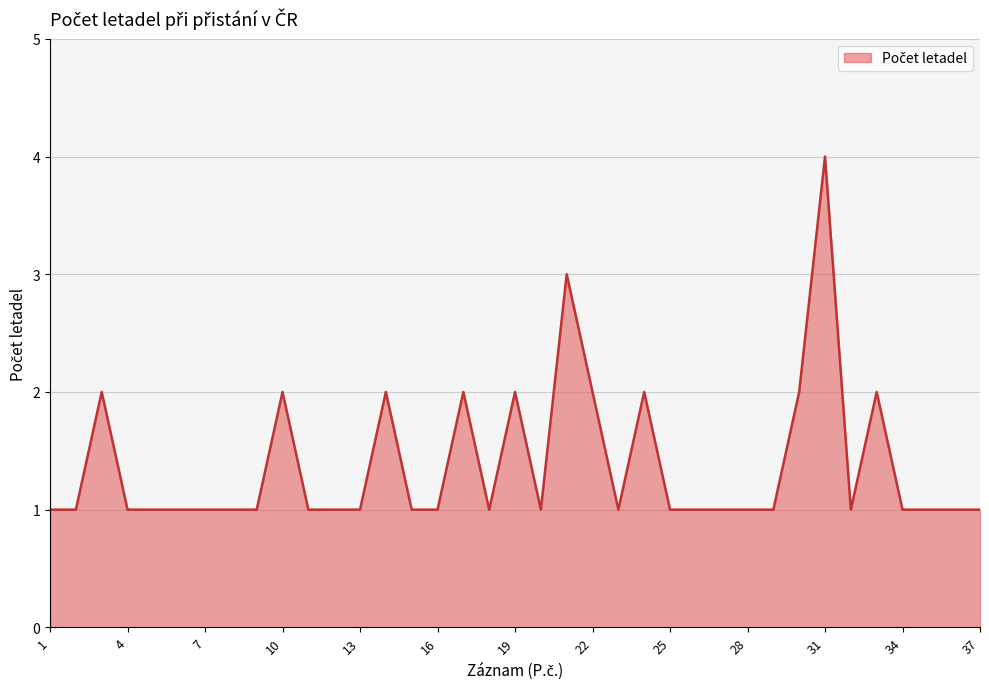

Does the chart have visible grid lines?

Yes